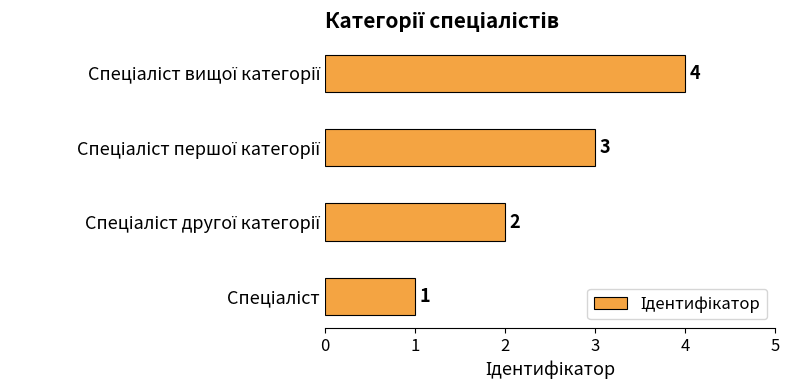

What is the difference between the maximum and minimum values?

3